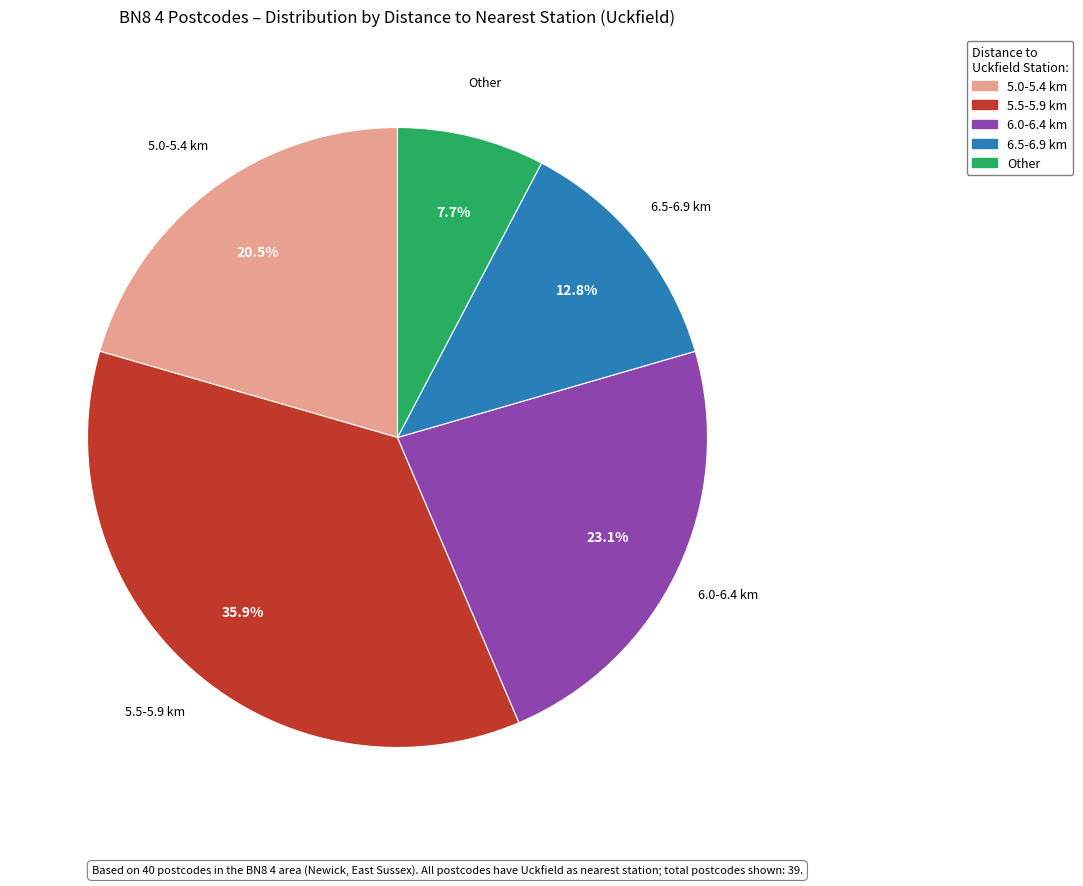

Is there a majority slice in this chart?

No